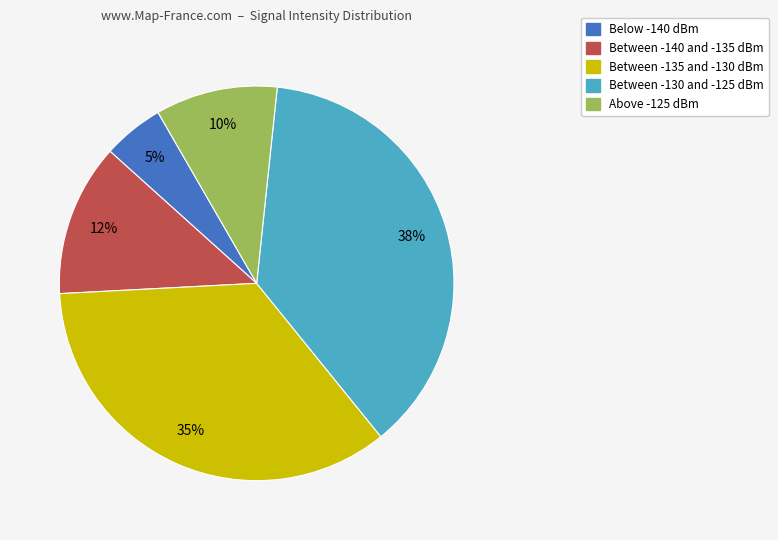

Is there a majority slice in this chart?

No